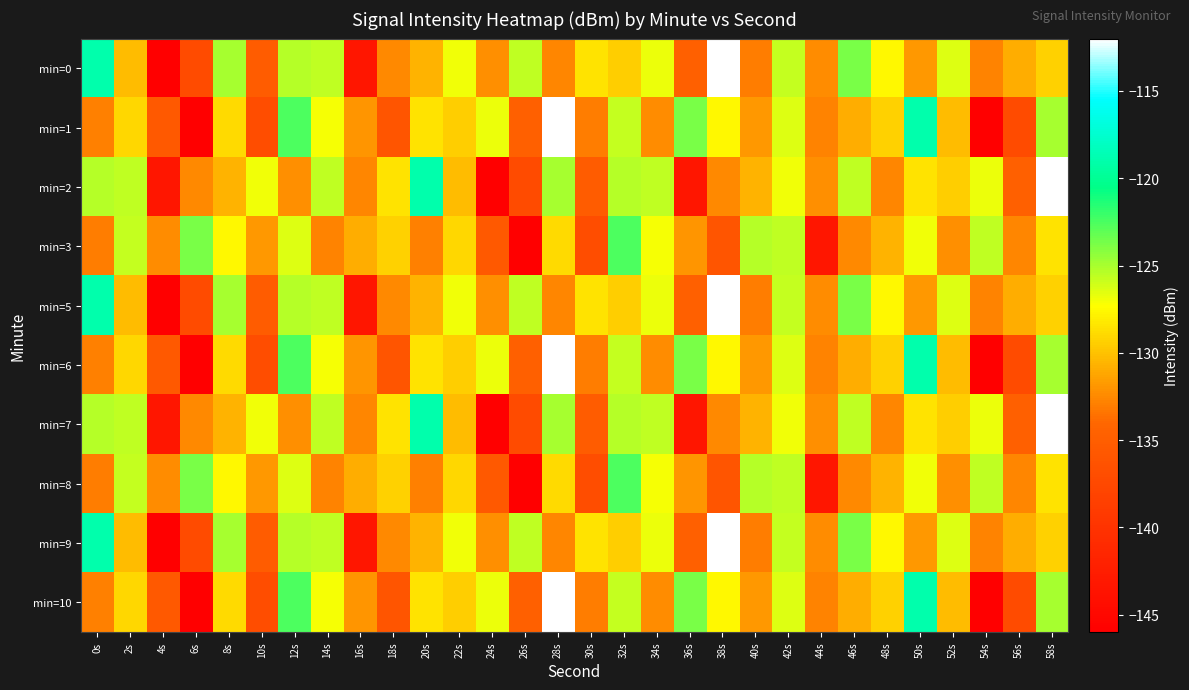

List the series in order of their peak value, lowest first.

min=3, min=8, min=0, min=1, min=2, min=5, min=6, min=7, min=9, min=10